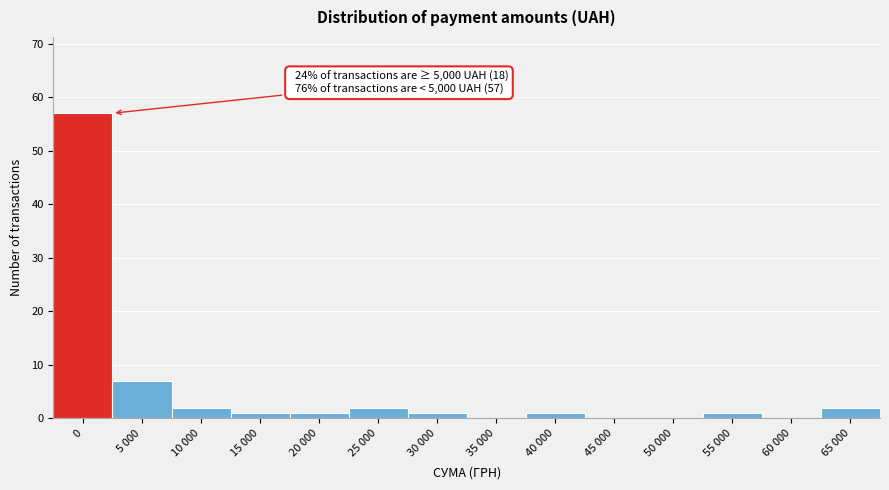

Reading left to right, transcribe all the data shown in this chart.

0=57	5 000=7	10 000=2	15 000=1	20 000=1	25 000=2	30 000=1	35 000=0	40 000=1	45 000=0	50 000=0	55 000=1	60 000=0	65 000=2